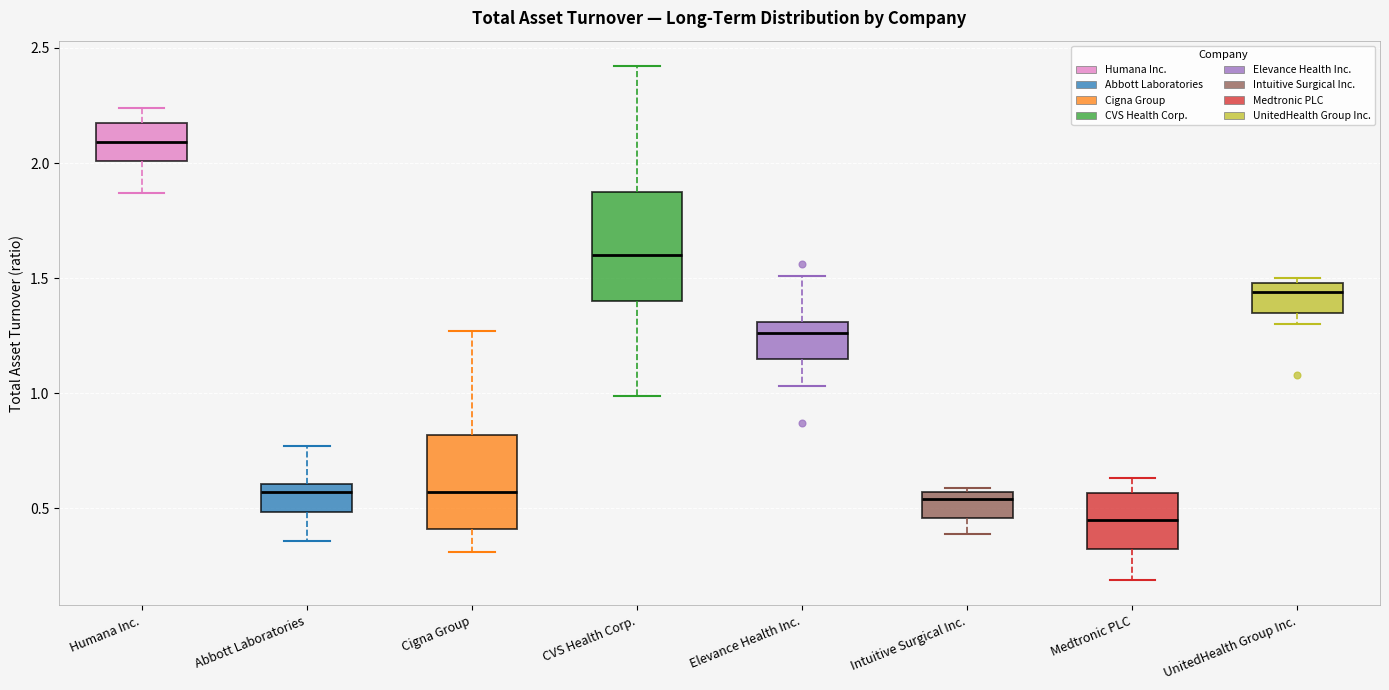

Which box's median line is the lowest?

Medtronic PLC